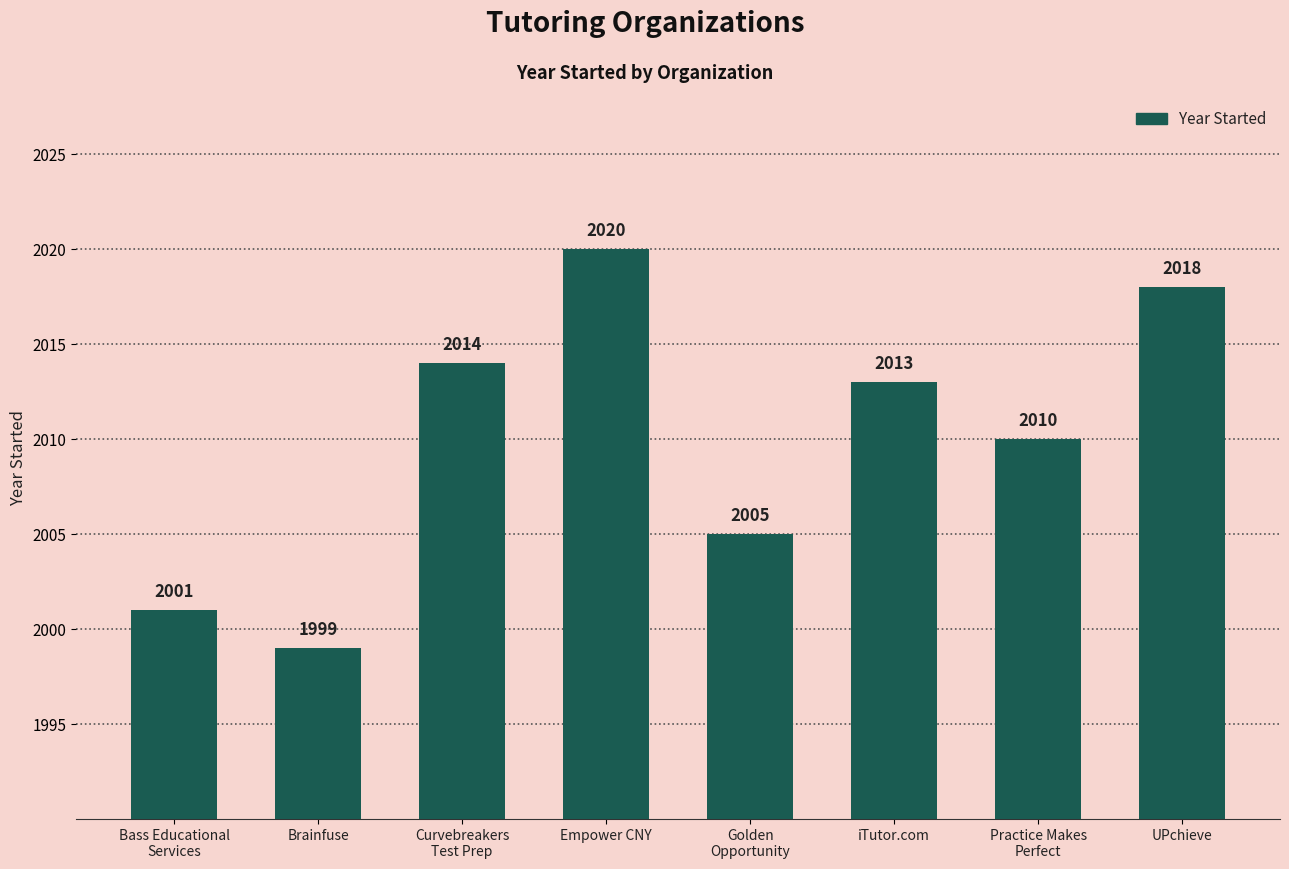

Where does the data first go above 2013?

Curvebreakers
Test Prep